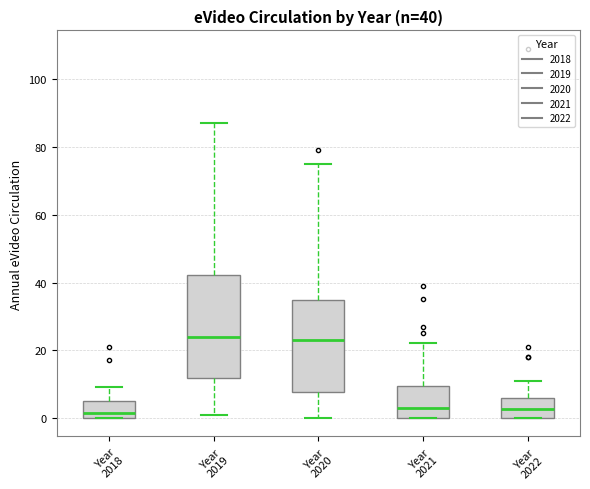

Which box is the tallest, from its lower edge to its upper edge?

Year 2019